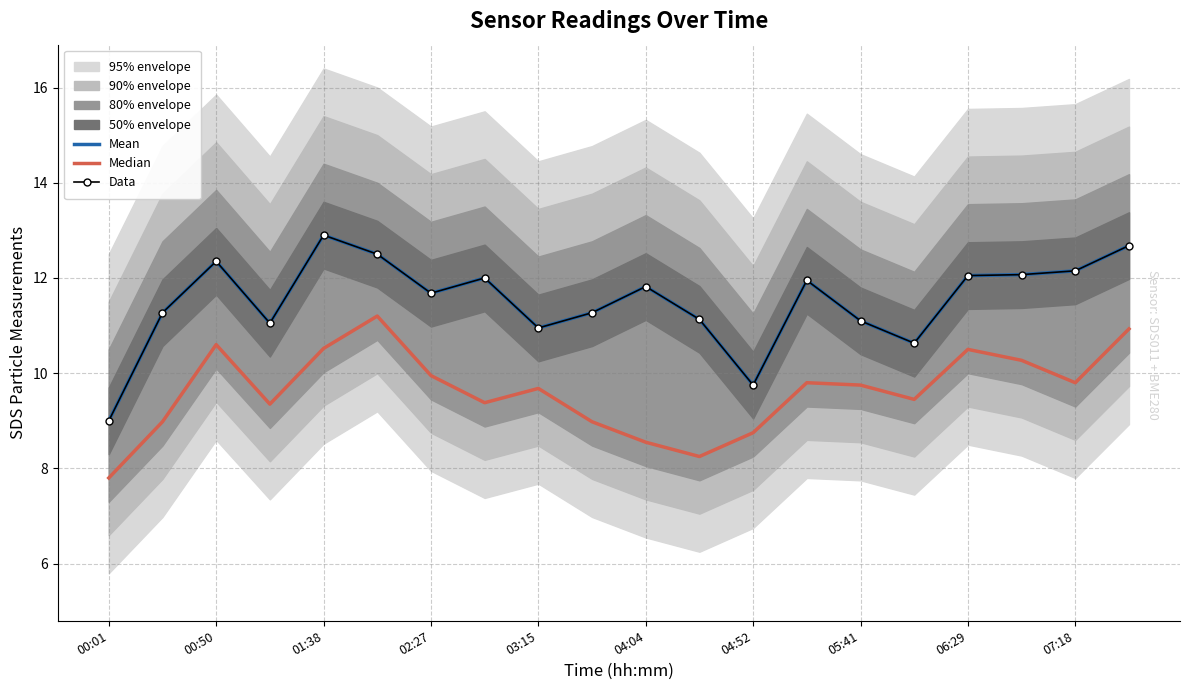

The Median series shows 13.6 at 15. True or false?

False